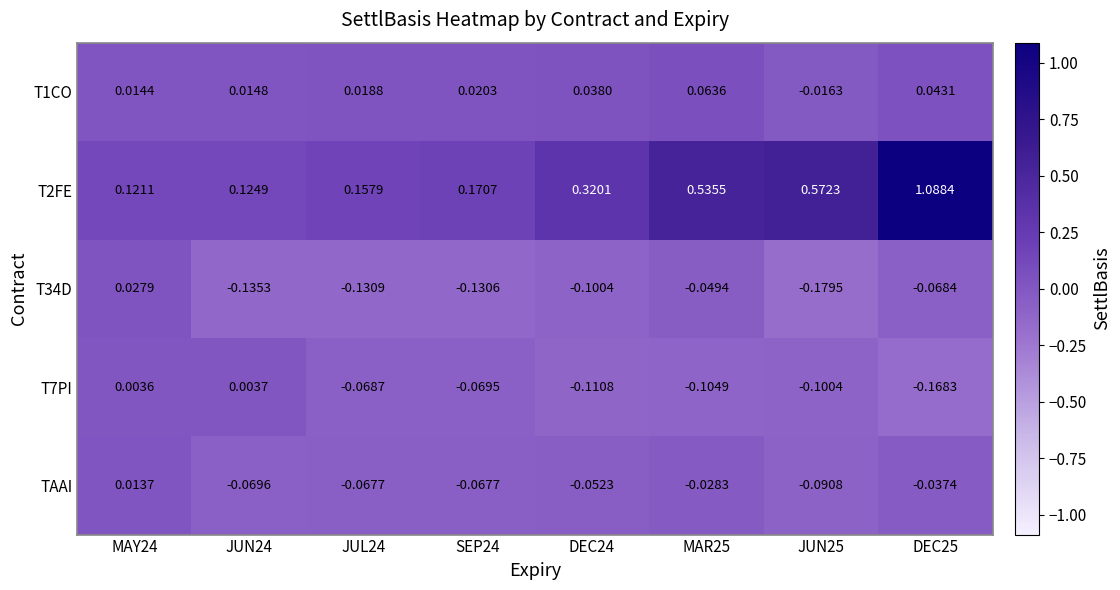

Is the value of T2FE at JUN25 greater than the value of T34D at MAR25?

Yes